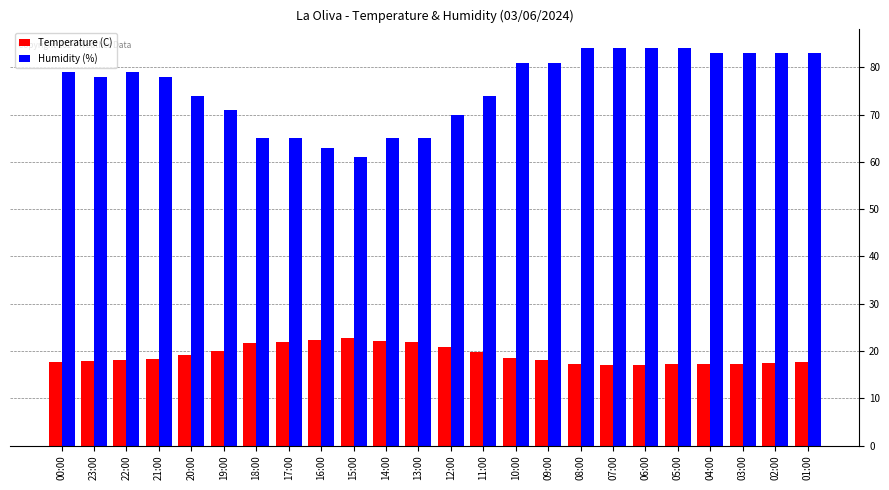

What is the difference between the second highest and minimum values in the Humidity (%) series?

23.0